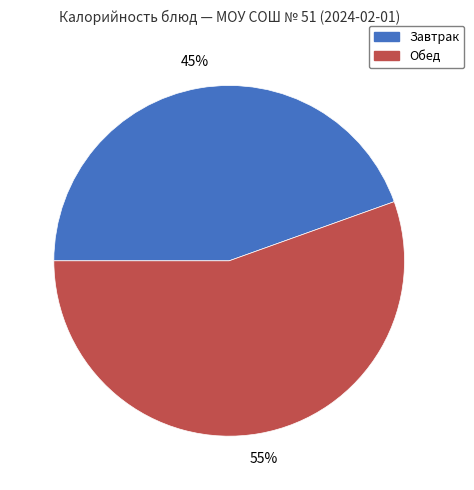

Count the number of slices in the pie.

2